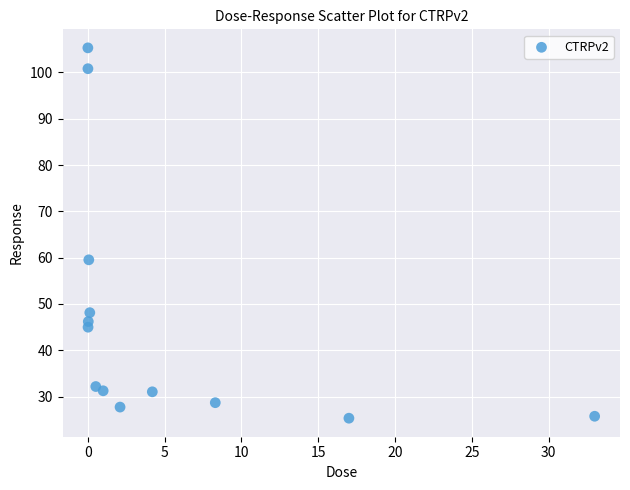

What is the range of X values (max minus min)?

33.0